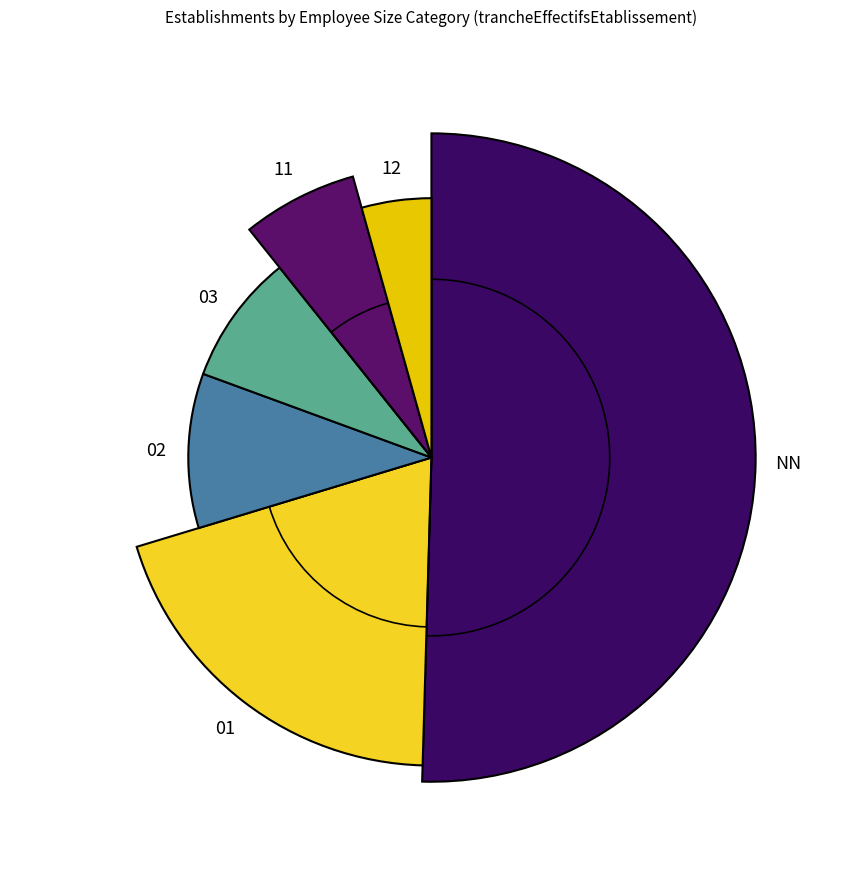

What portion of the pie excludes 02?

89.7%